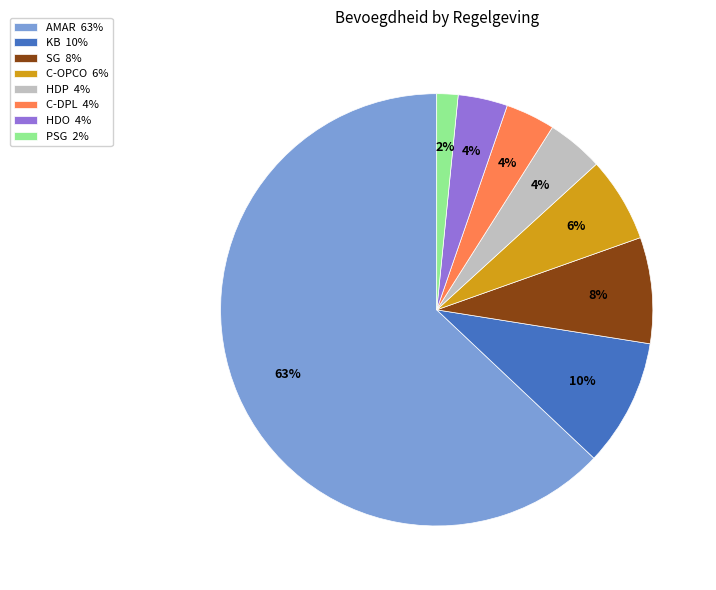

What percentage is the KB slice, to the nearest percent?

10%